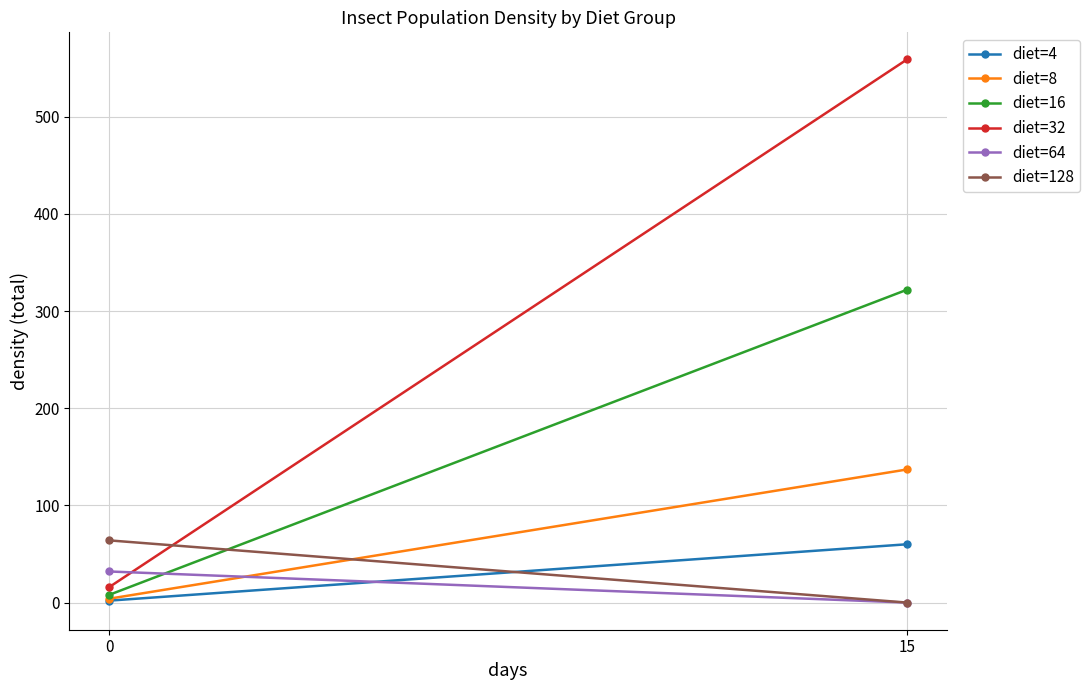

Is it true that diet=8 equals 81 at 15?

False